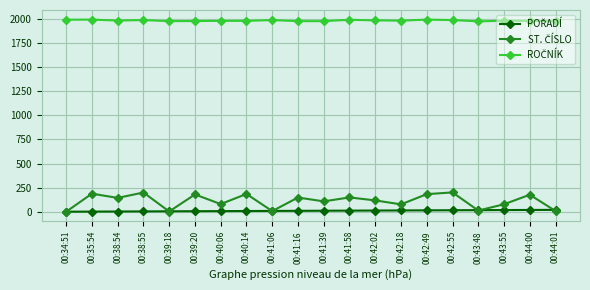

What position from the left is 00:40:06?

7